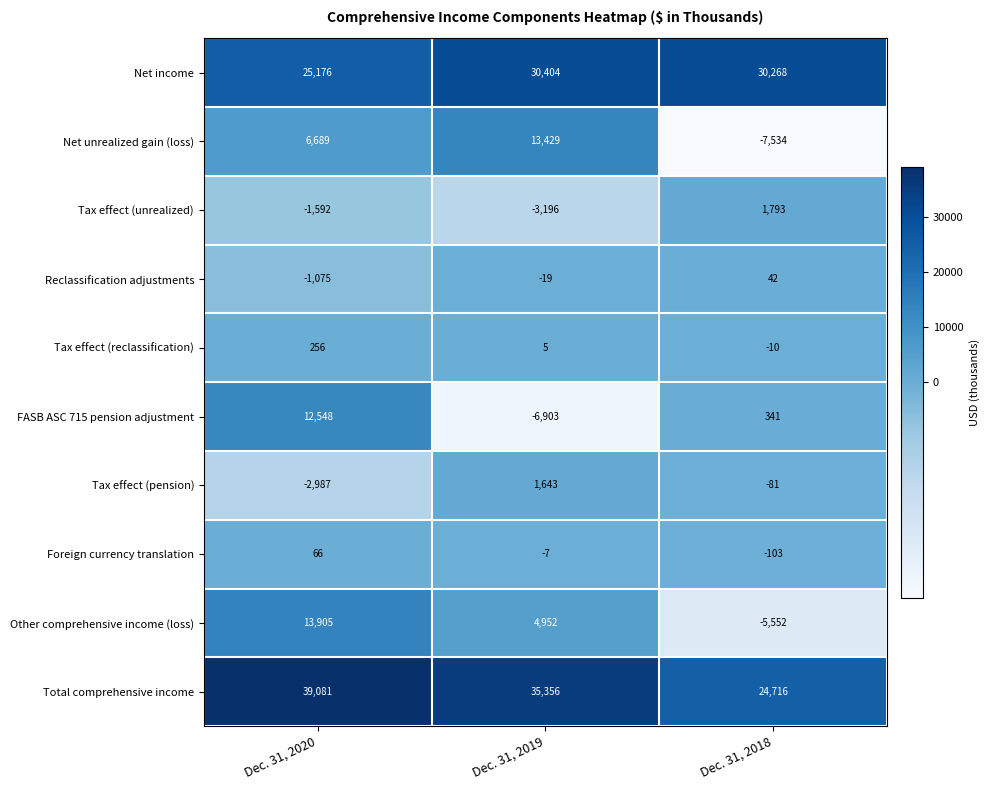

Which series has the largest total across all categories?

Total comprehensive income